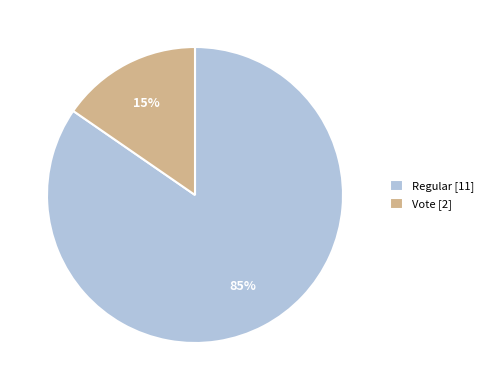

To the nearest percent, what is the average slice percentage?

50%